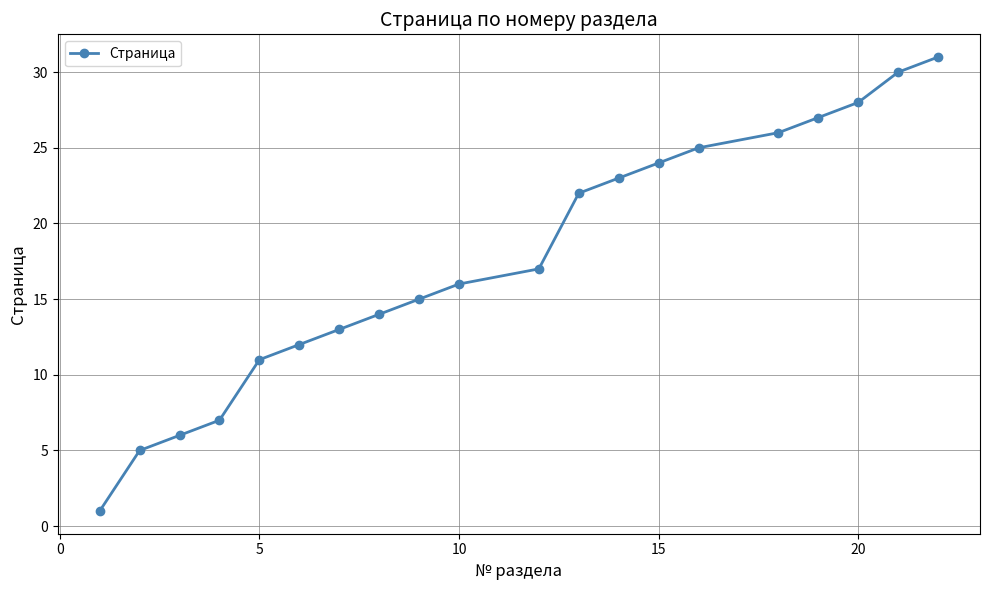

What is the greatest value displayed?

31